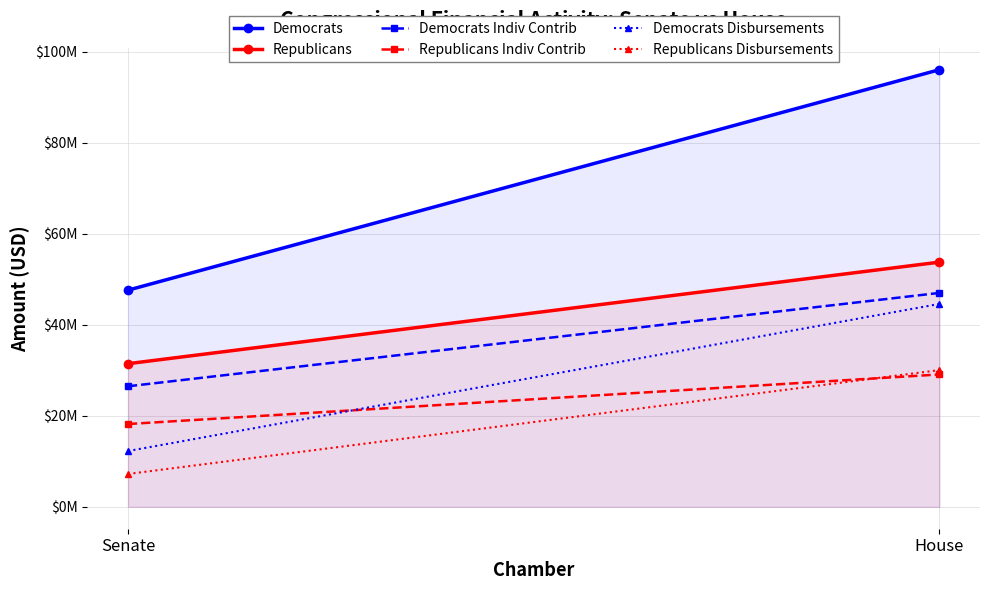

Rank the categories by Republicans value from lowest to highest.

Senate, House